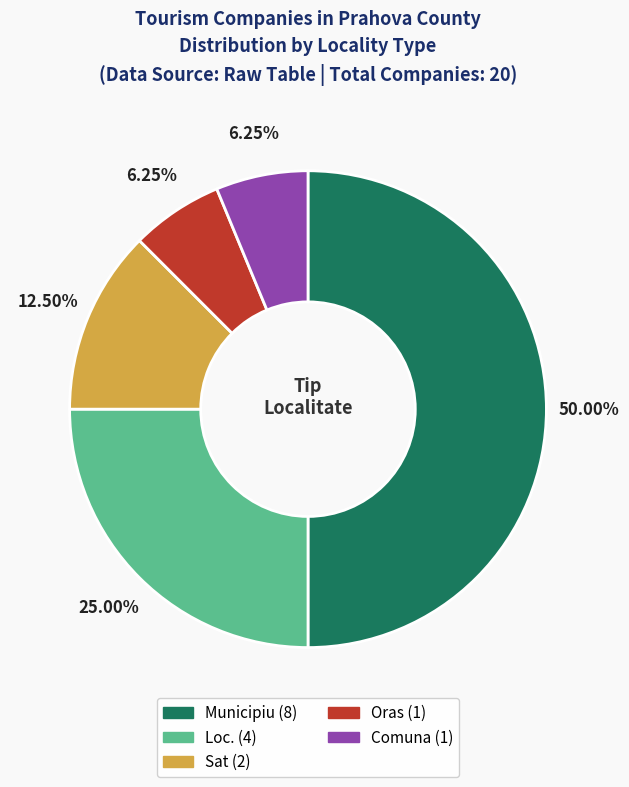

Does any single category account for the majority?

No